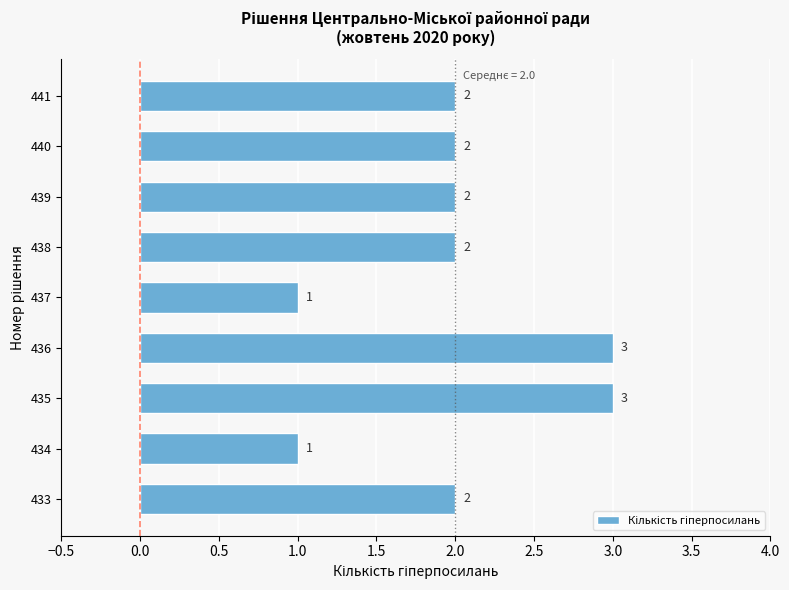

The chart shows a value of 1 at 435. True or false?

False